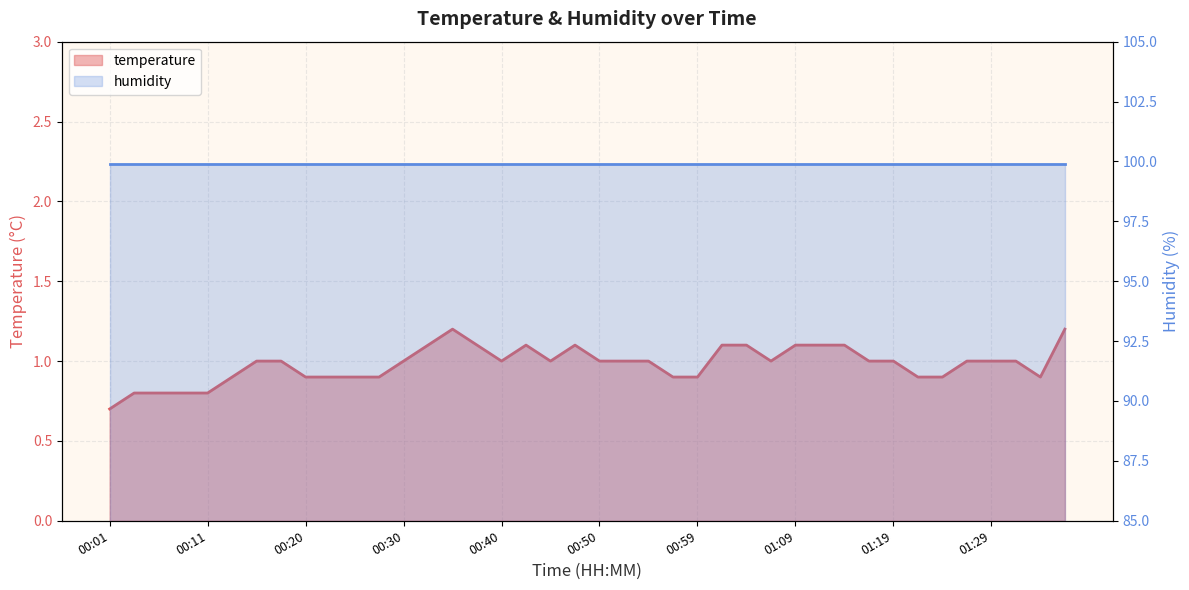

Where is the first local maximum?

00:35